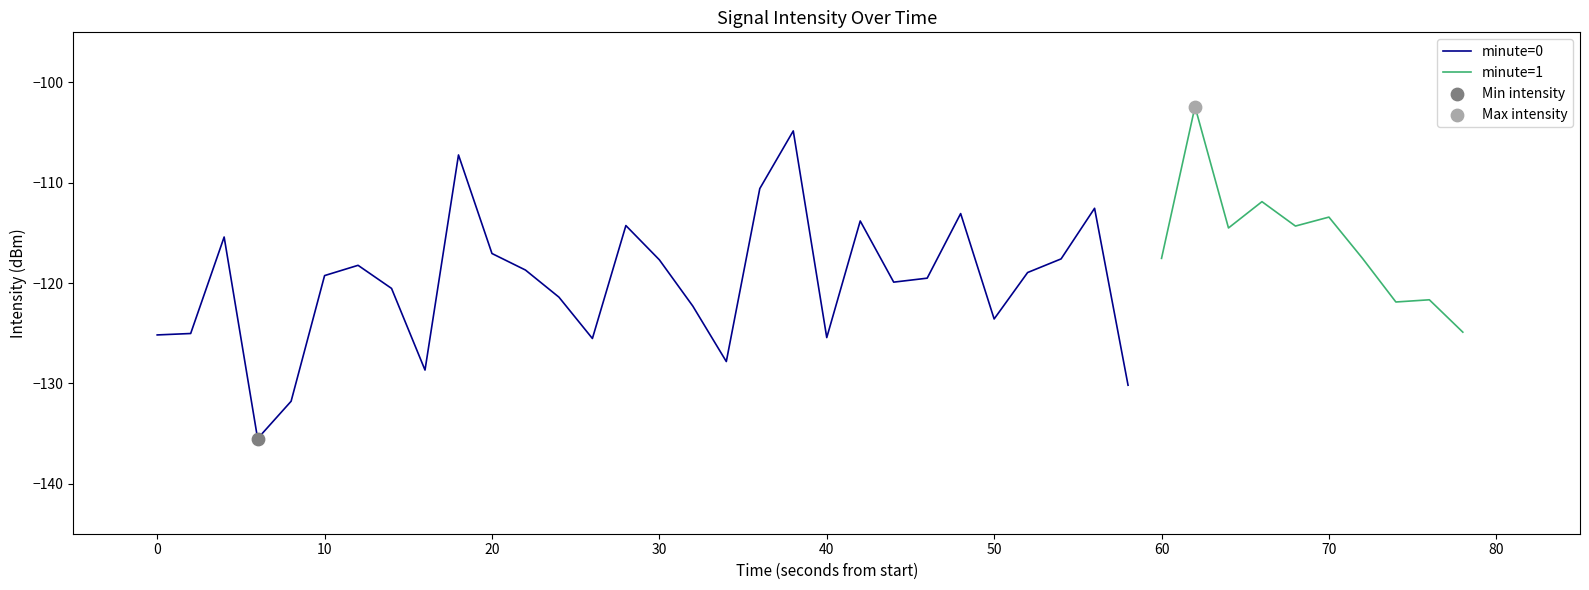

Which has a higher value, 18 or 26?

18